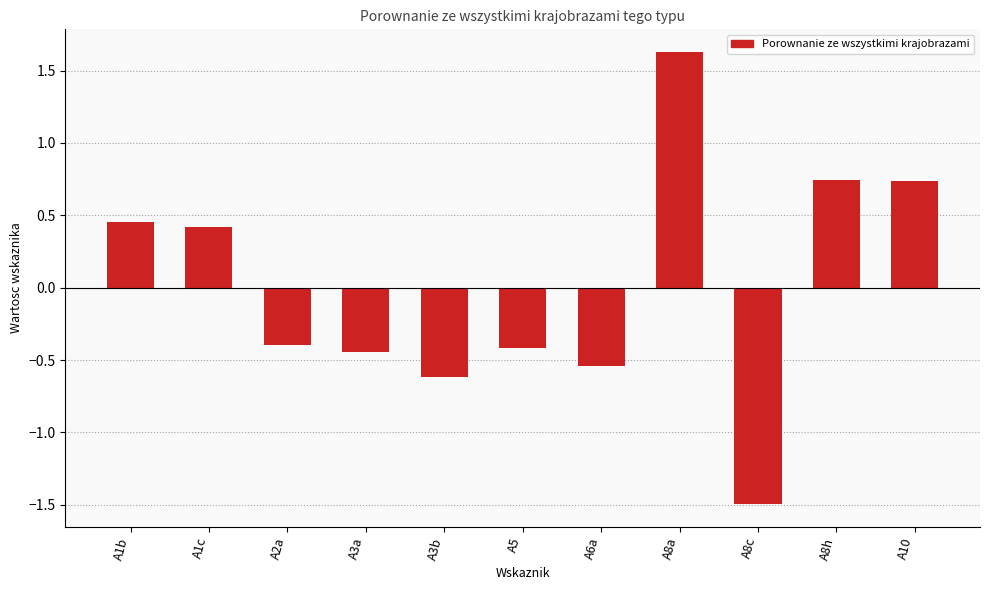

What position from the right is A1b?

11